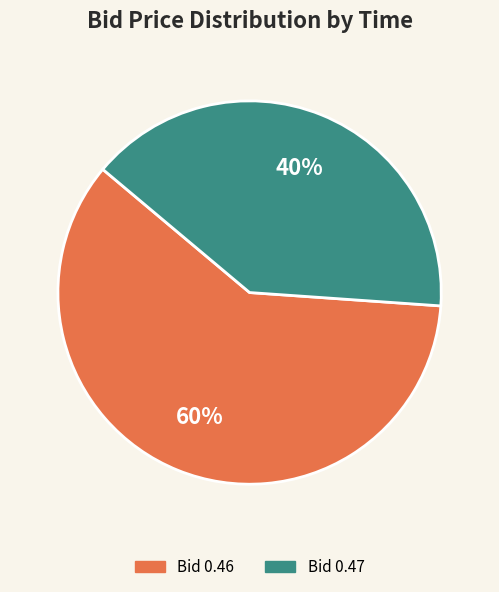

To the nearest percent, what is the average slice percentage?

50%